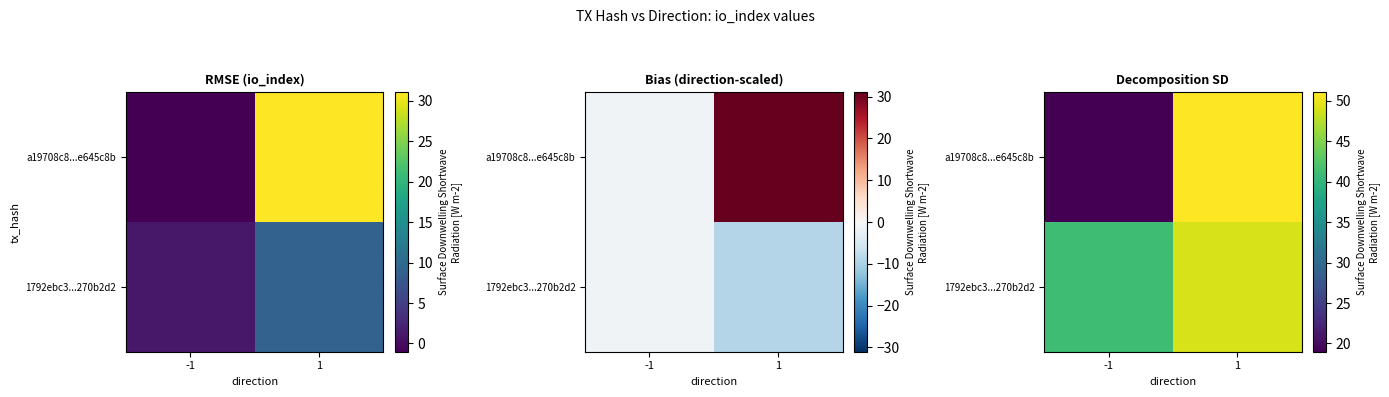

Where is a19708c8...e645c8b nearest to the value 35?

-1